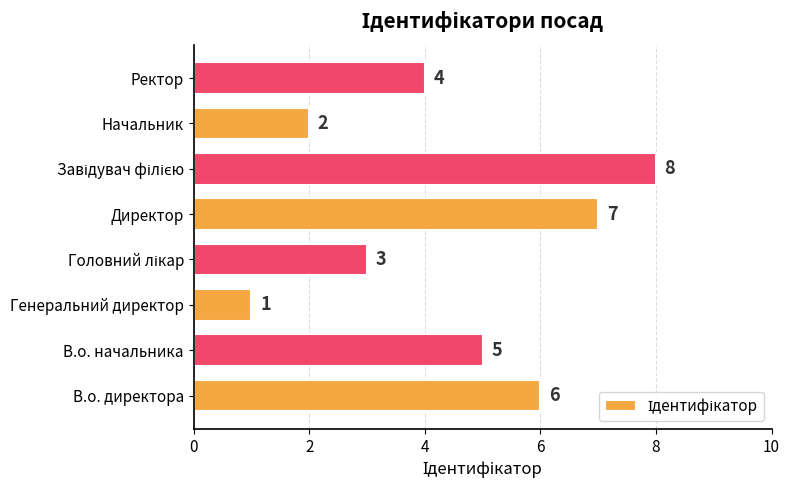

Which category has the lowest value across all series?

Генеральний директор